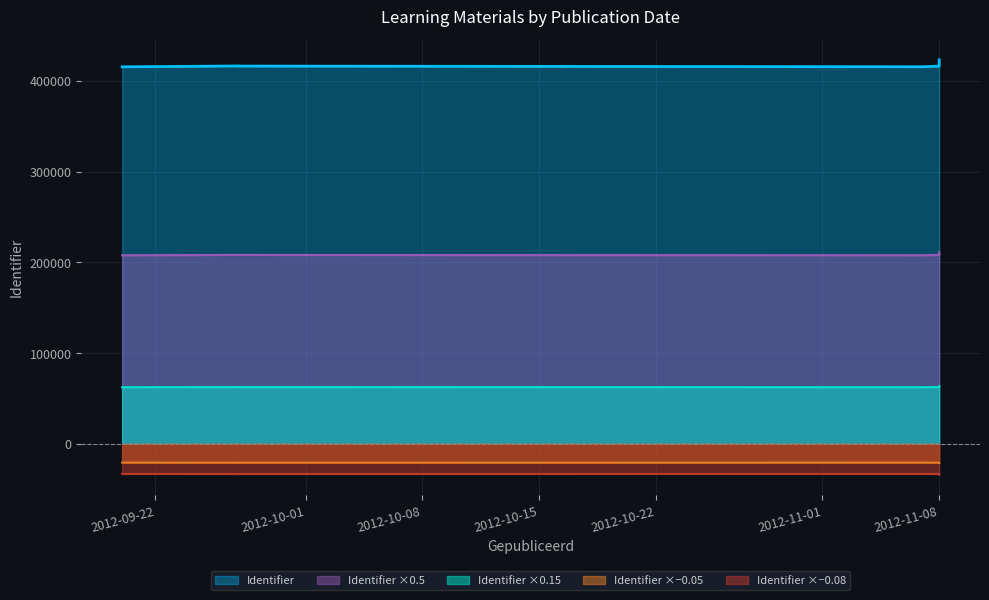

What is the label of the 1st point from the left?

2012-09-20